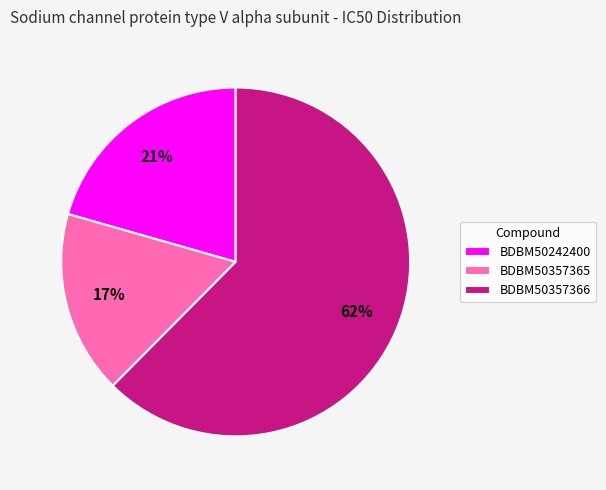

Is the sum of BDBM50242400 and BDBM50357365 greater than half?

No